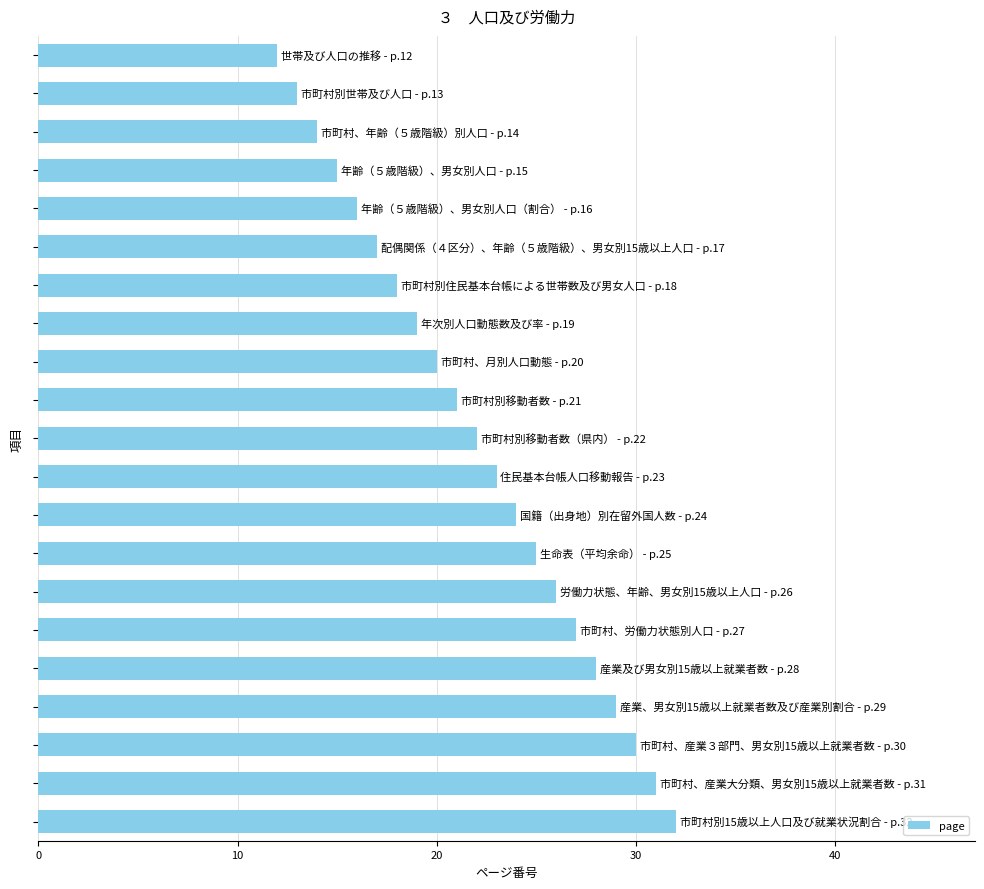

What is the maximum value shown in the chart?

32